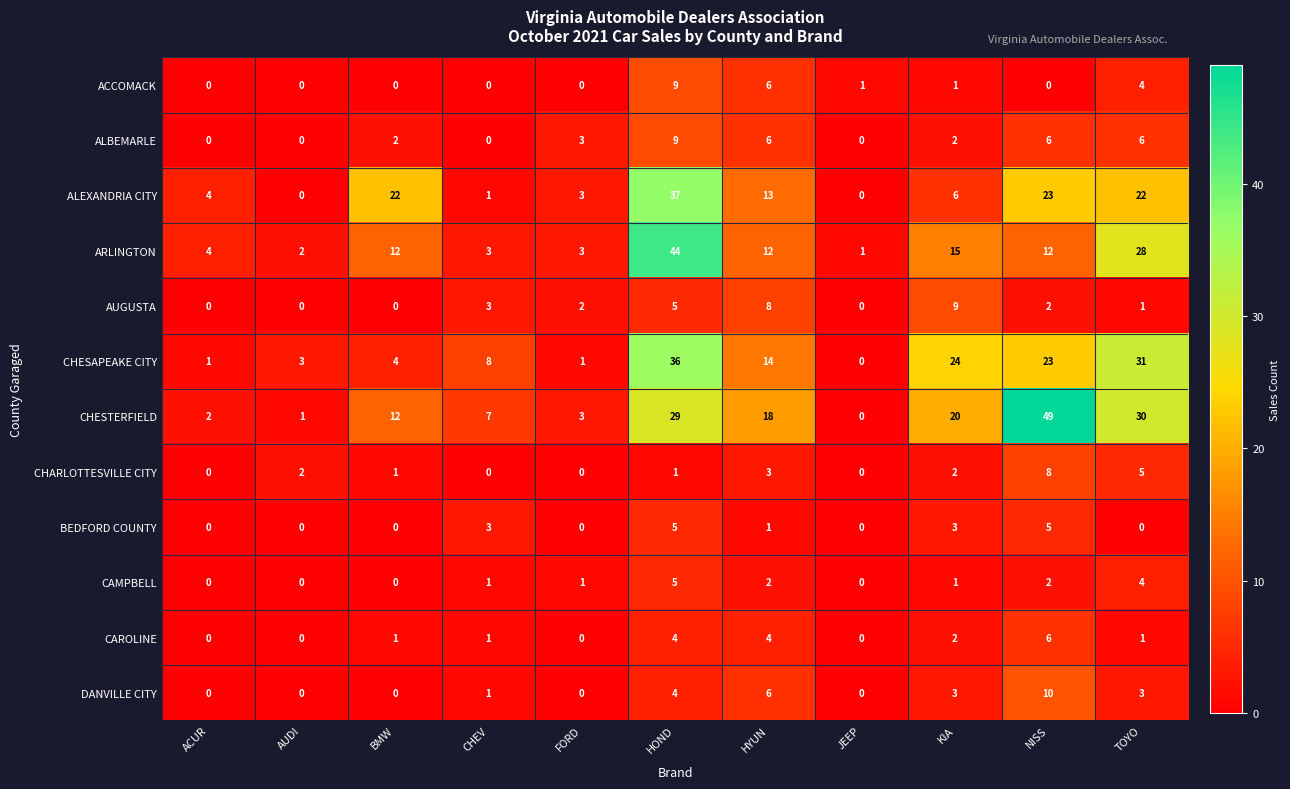

How many values in the CAROLINE series are below 1?

4